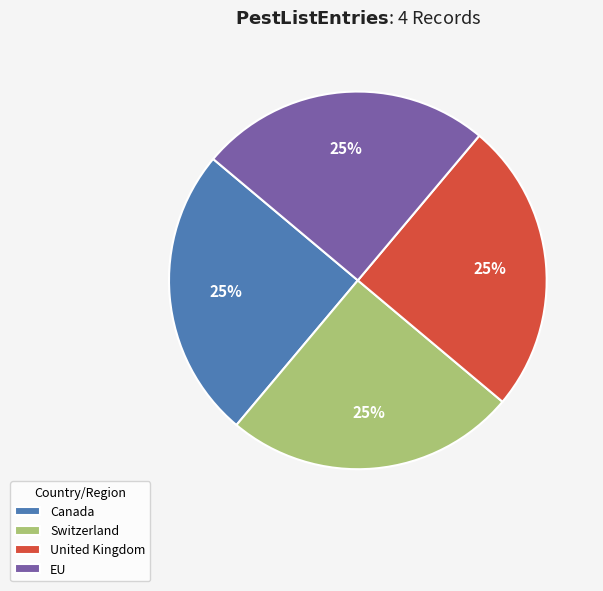

Count the number of slices in the pie.

4